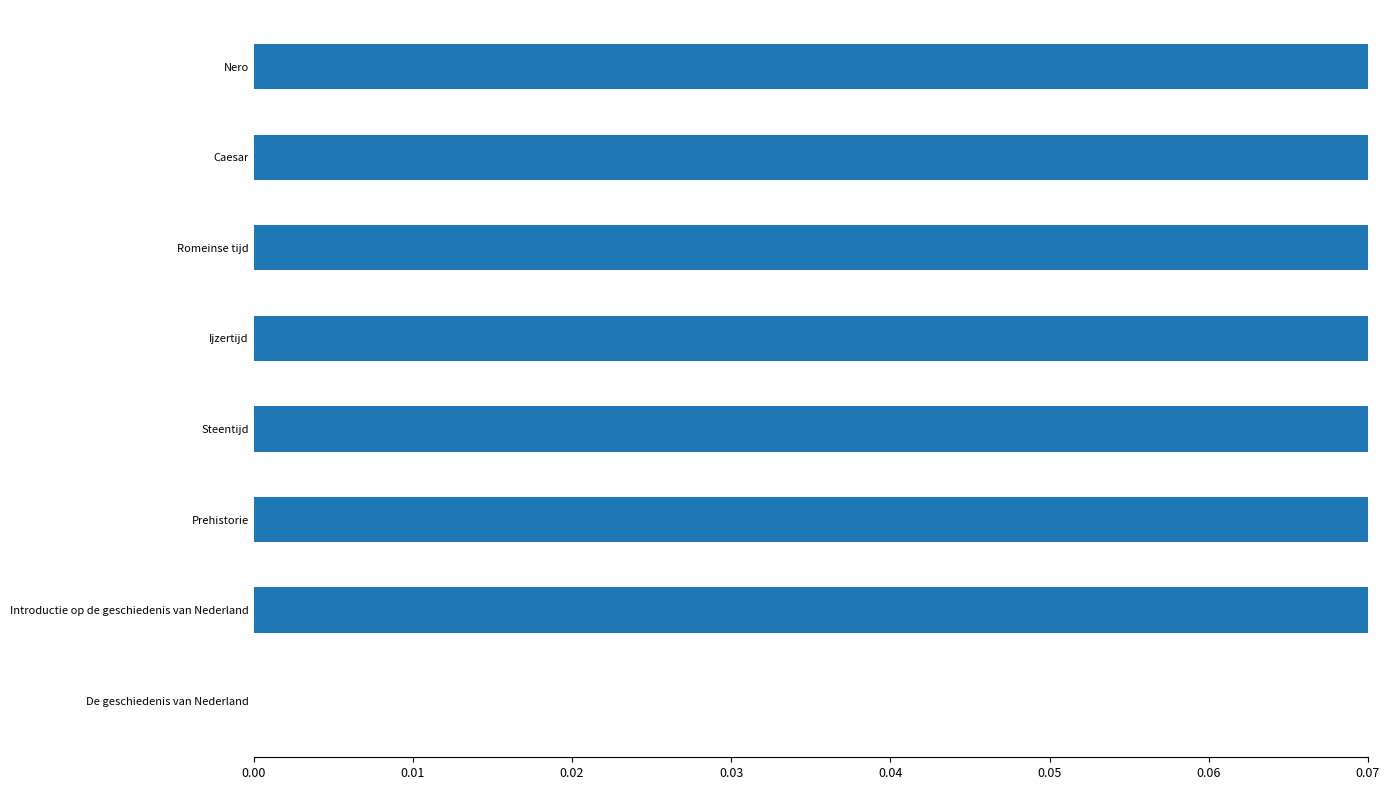

Are the bars horizontal?

Yes